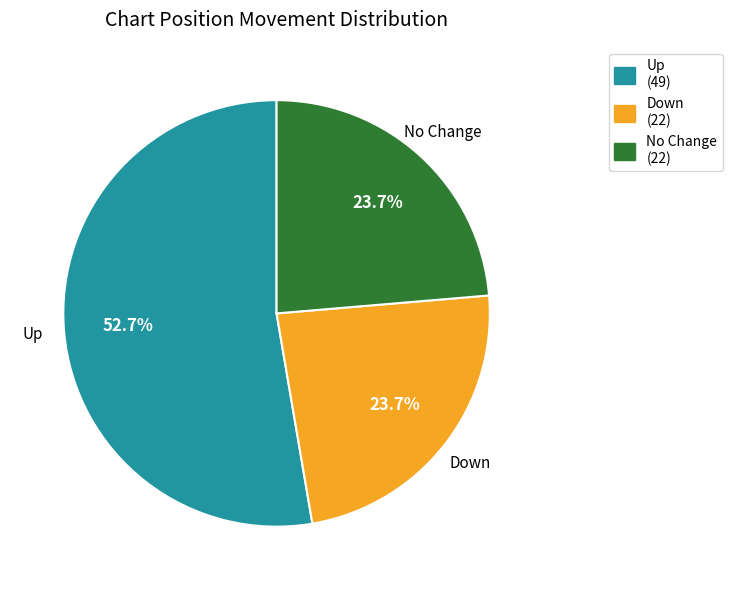

Which slice is the largest?

Up